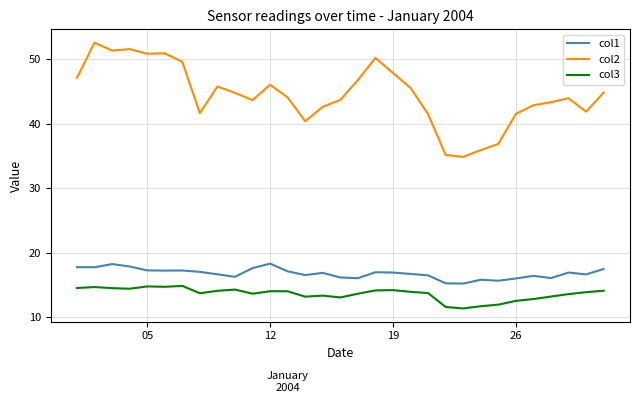

True or false: col2 and col3 intersect in this chart.

False